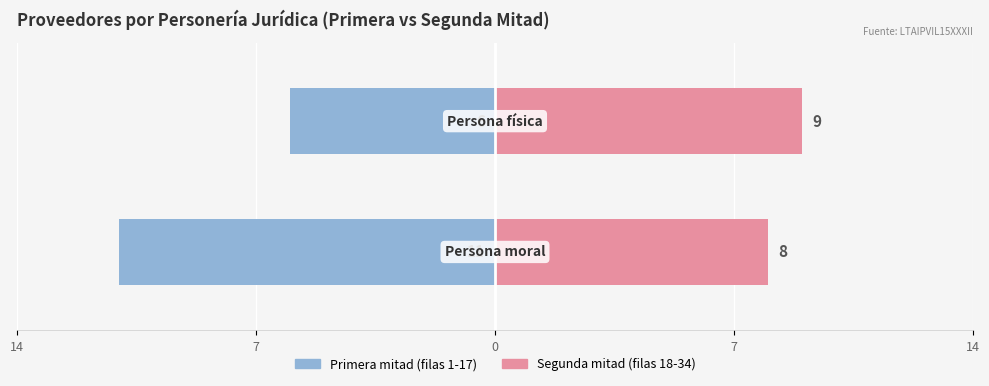

Reading left to right, extract all data points from this chart.

Primera mitad: -11	-6
Segunda mitad: 8	9